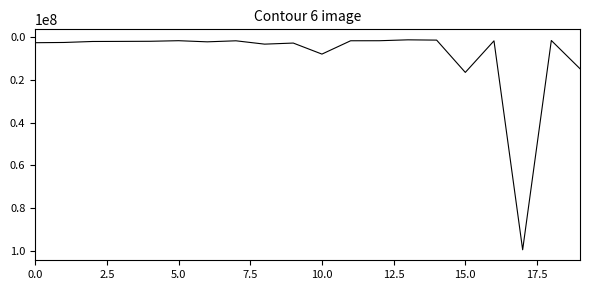

How many values are below 1932612?

10